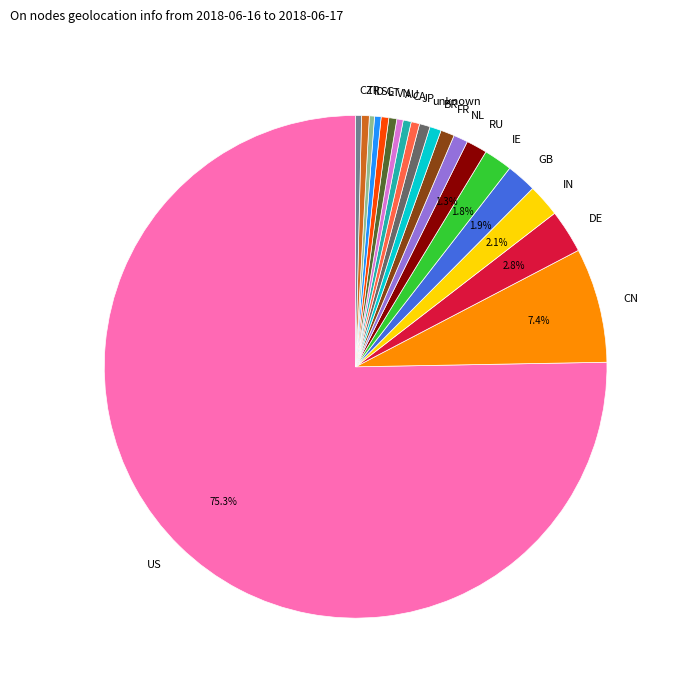

Approximately how many times larger is the value at CZ compared to VN?

0.7